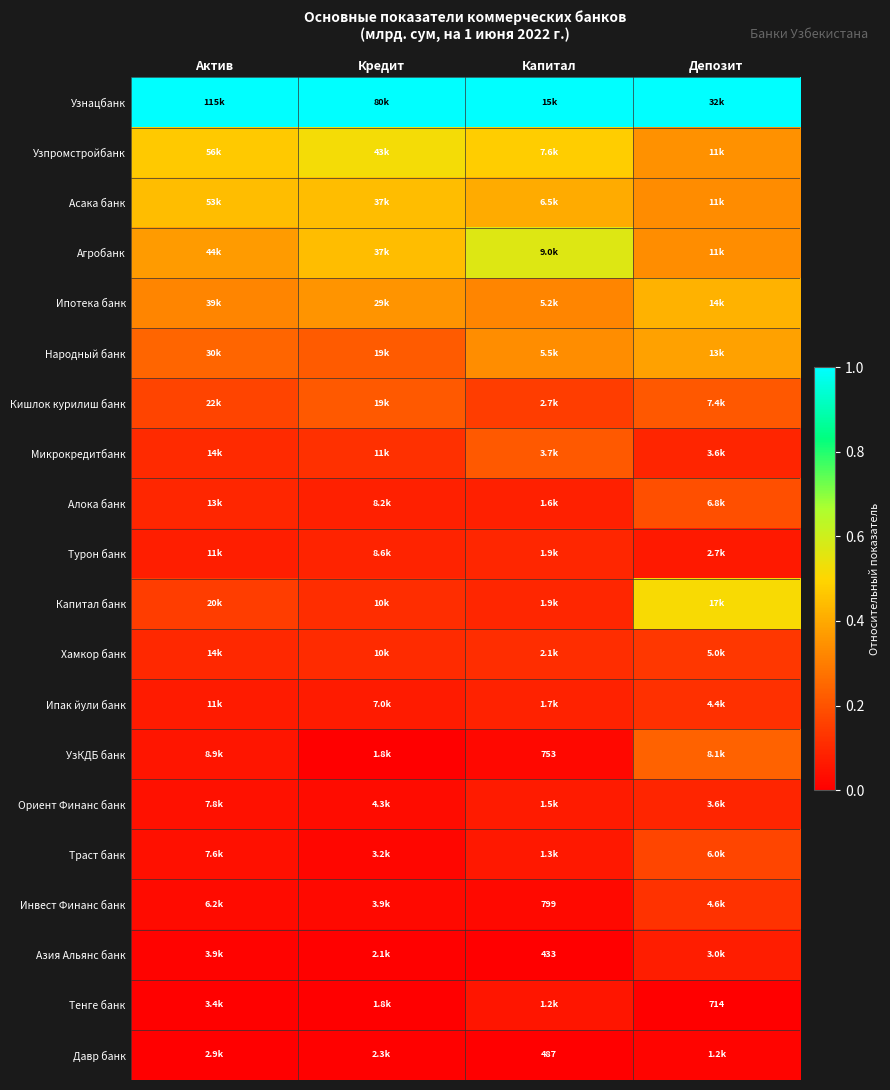

What is the difference between the highest and lowest values at Капитал?

1.0